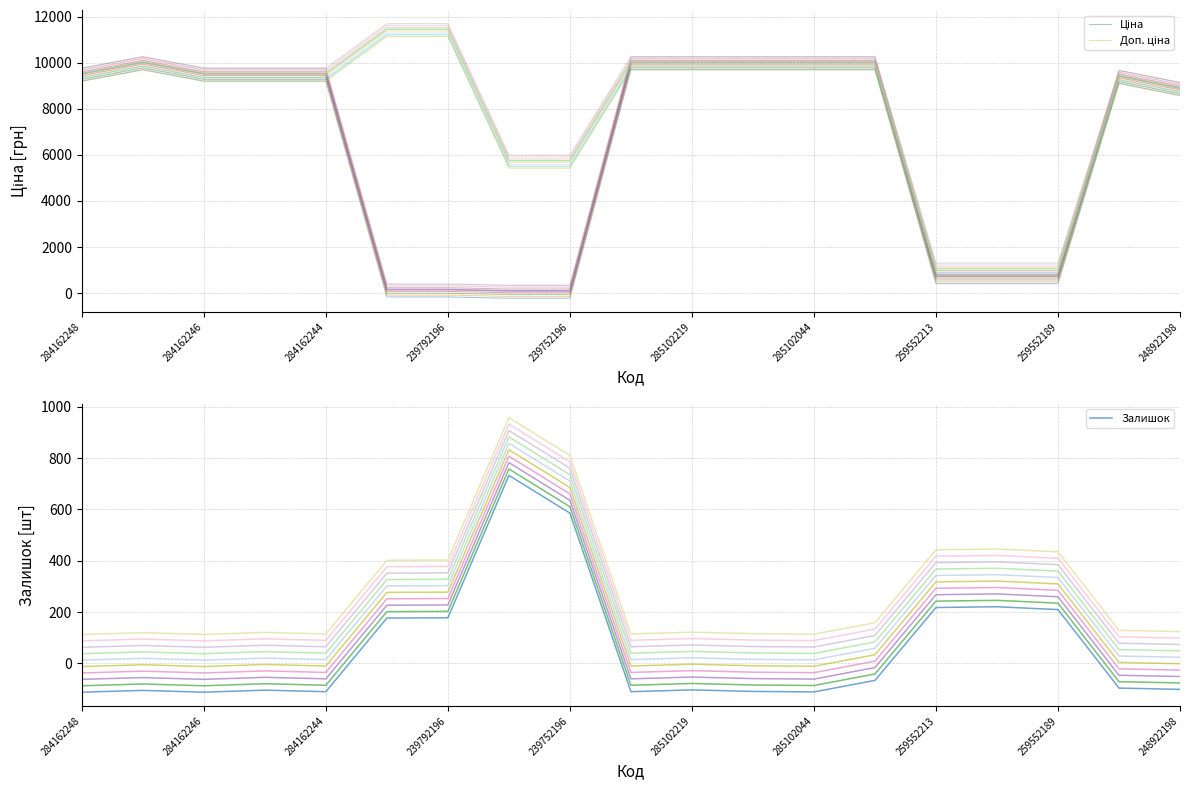

True or false: Ціна has more than 1 interior local peaks.

True